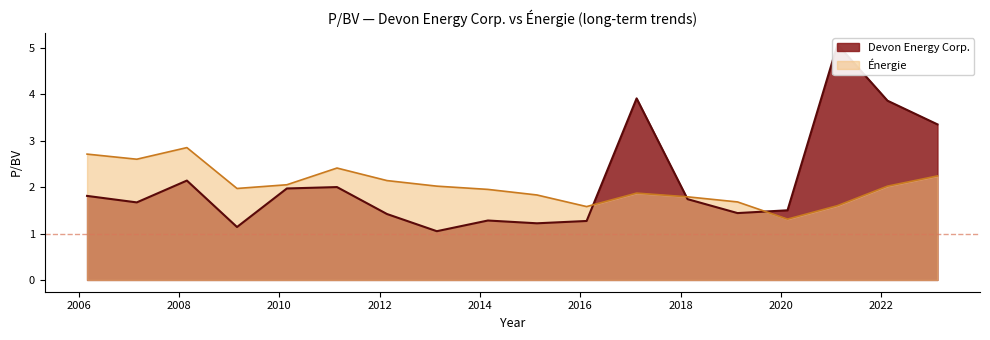

What is the spread (max minus min) of values at 2020-02-19?

0.2